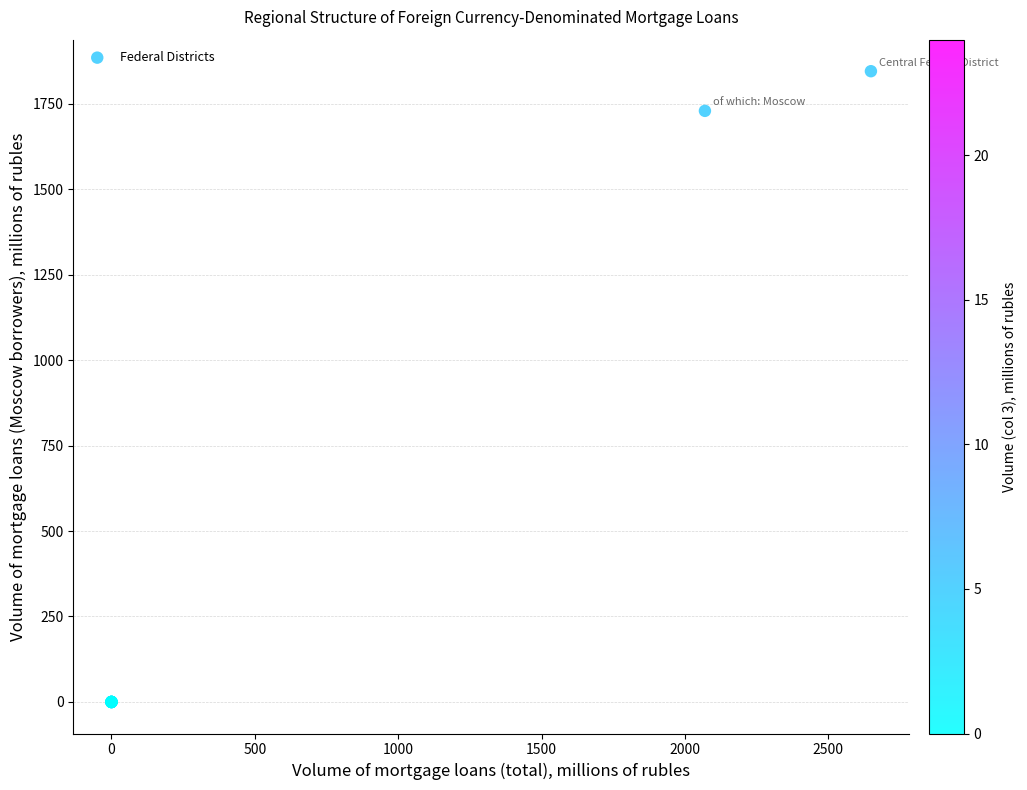

What Y value in the scatter plot is closest to 922?

1729